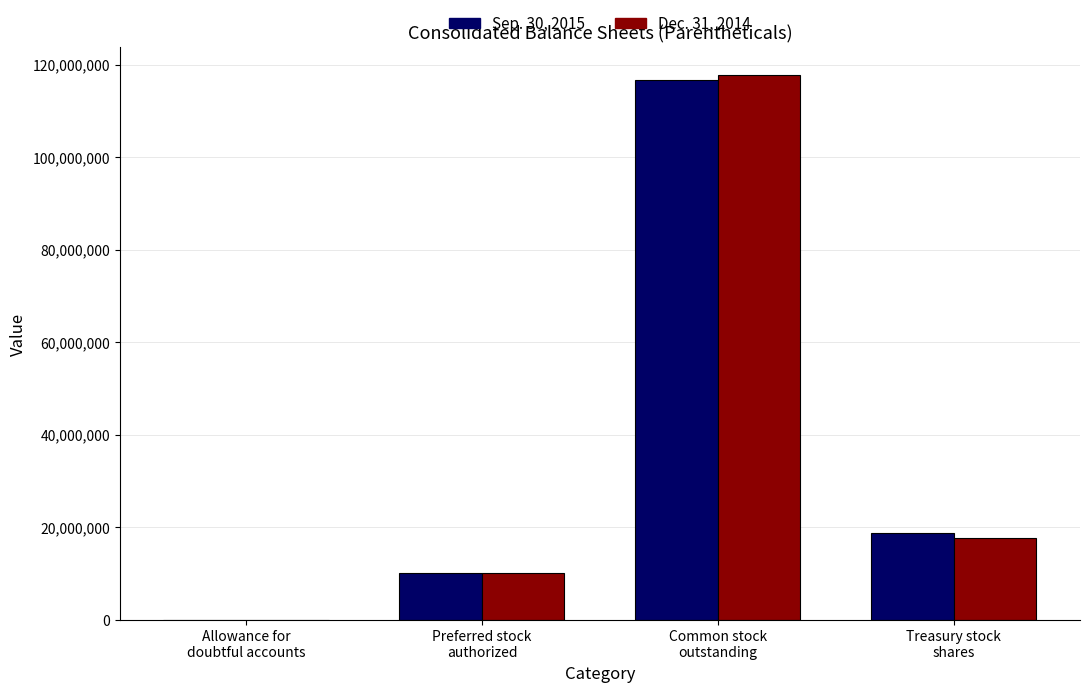

Where does the Sep. 30, 2015 series first go above 18800000?

Common stock
outstanding